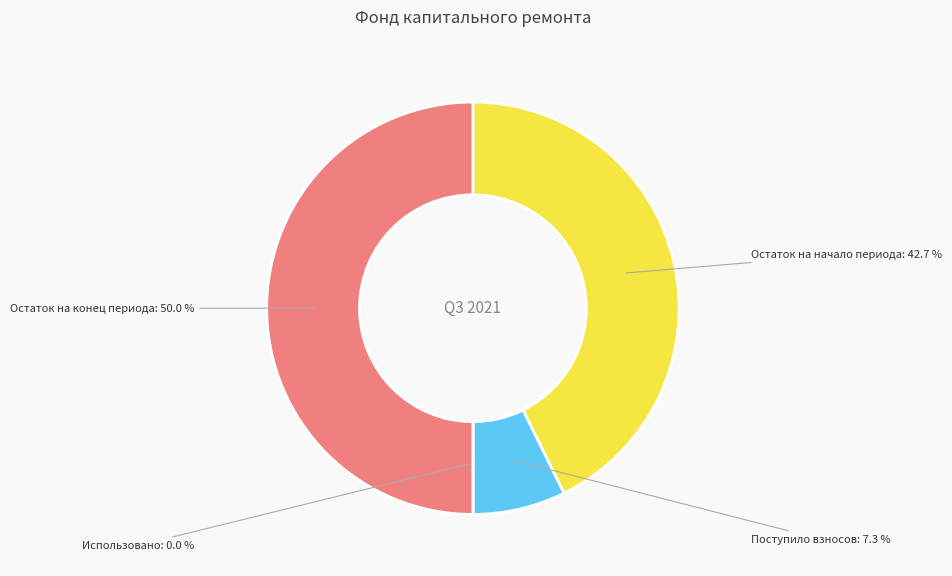

What is the largest slice in the pie chart?

Остаток на конец периода